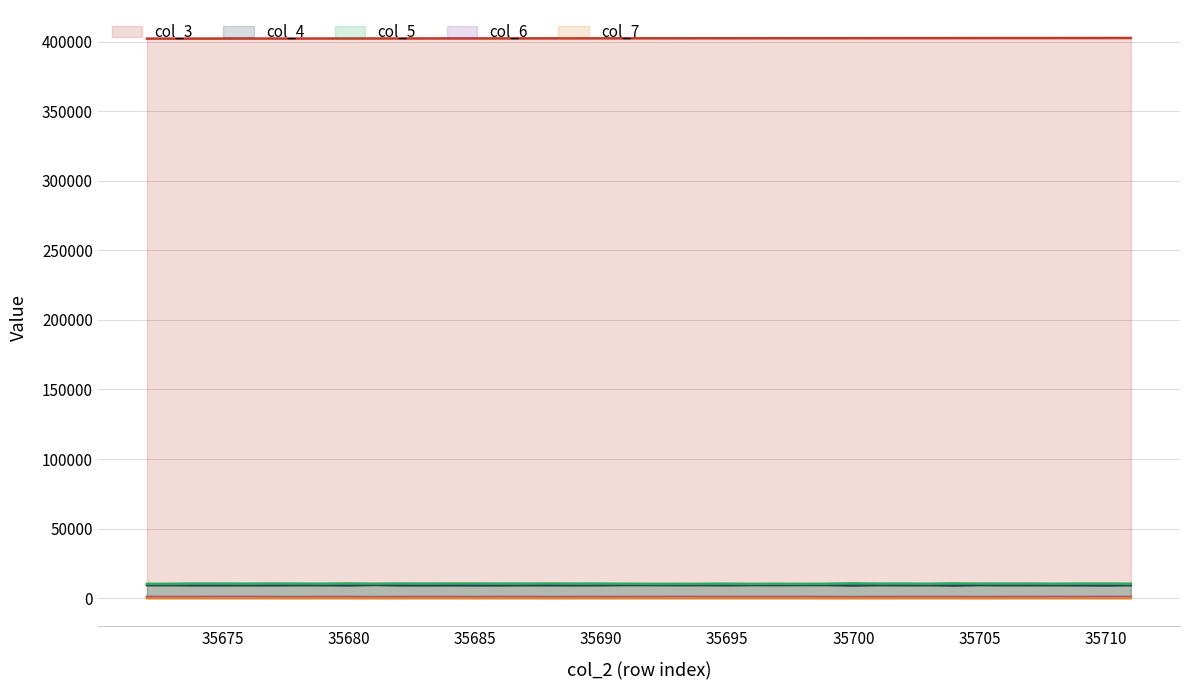

Reading right to left, list all the values displayed in this chart.

col_2: 402801	402790	402779	402767	402756	402745	402734	402722	402711	402700	402688	402677	402666	402655	402643	402632	402621	402610	402598	402587	402576	402564	402553	402542	402531	402519	402508	402497	402485	402474	402463	402452	402440	402429	402418	402406	402395	402384	402373	402361
col_4: 9245	9038	9148	9242	9204	9213	9319	9008	9252	9203	9294	9024	9329	9353	9285	9332	9194	9292	9270	9312	9337	9196	9179	9166	9218	9107	9099	9158	9119	9136	9438	9091	9245	9243	9144	9193	9163	9135	9277	9279
col_5: 10291	10418	10389	10305	10400	10371	10359	10536	10294	10380	10352	10592	10277	10183	10280	10181	10344	10250	10211	10191	10289	10371	10354	10471	10364	10364	10470	10452	10396	10444	10316	10492	10318	10357	10444	10334	10379	10429	10255	10237
col_6: 776	801	766	789	756	751	681	757	761	753	747	692	724	784	755	747	738	765	807	754	726	755	761	703	759	786	709	745	761	736	663	765	743	698	727	795	785	768	744	796
col_7: 30	21	27	26	22	24	11	30	19	22	16	28	15	24	31	22	30	26	24	31	28	18	22	19	30	26	23	28	28	21	23	16	37	20	28	26	18	25	27	29